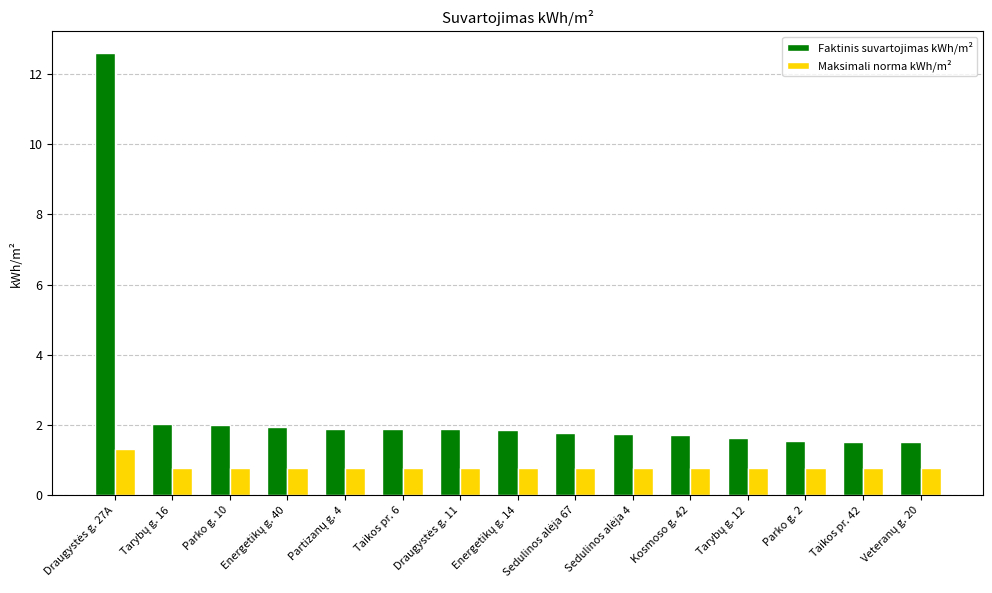

Which series has the largest total across all categories?

Faktinis suvartojimas kWh/m²